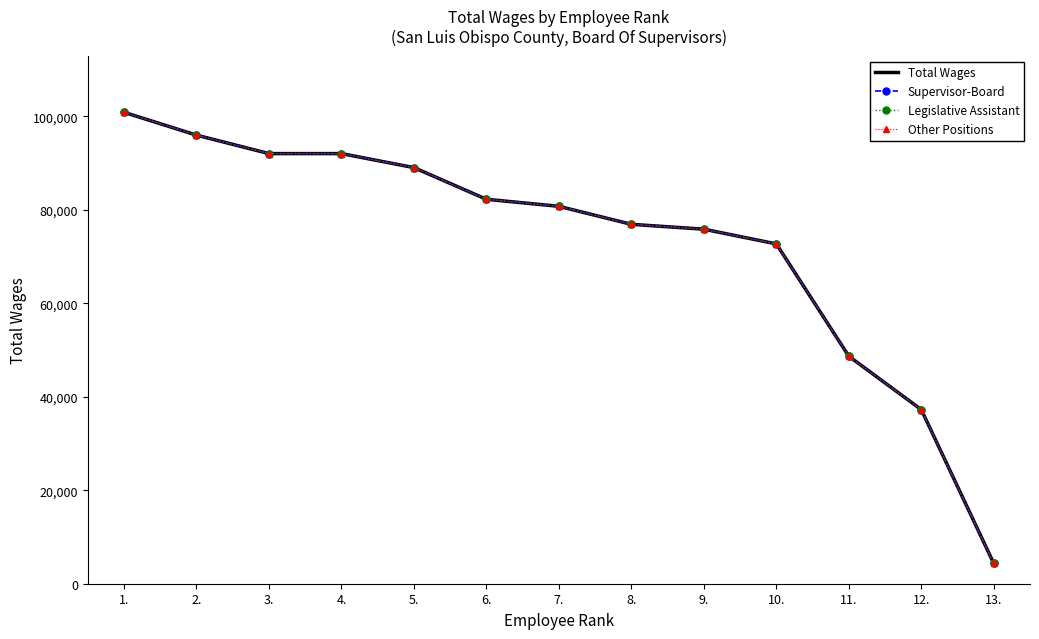

Which series has the largest total across all categories?

Total Wages